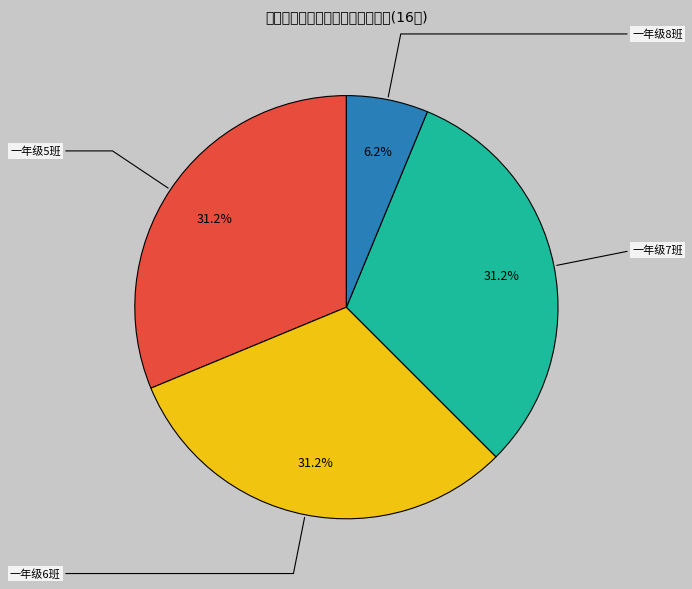

The 一年级8班 slice represents 1% of the pie. True or false?

False